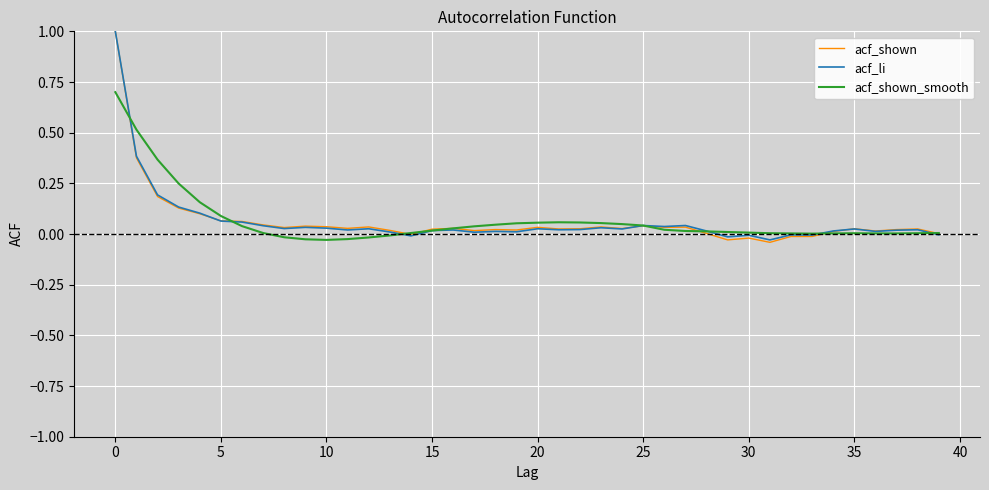

What is the maximum value for acf_li?

1.0